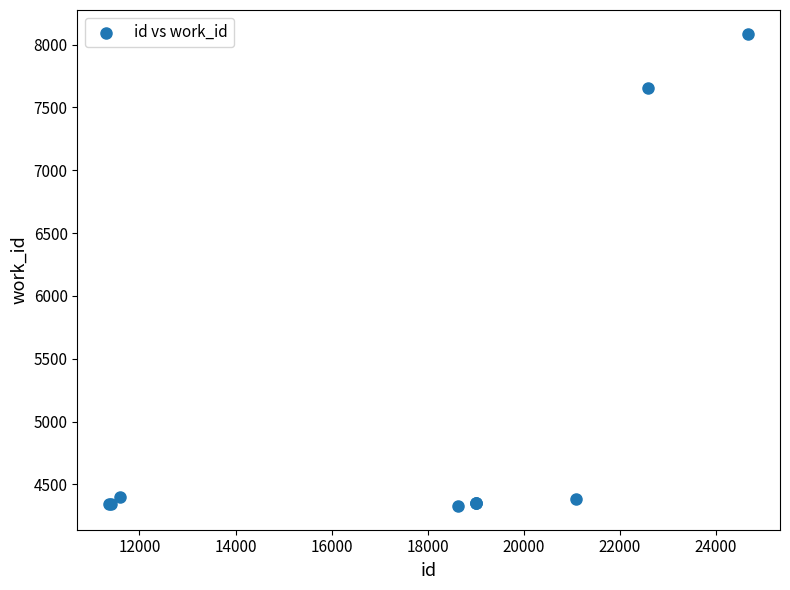

What Y value in the scatter plot is closest to 6207?

7656